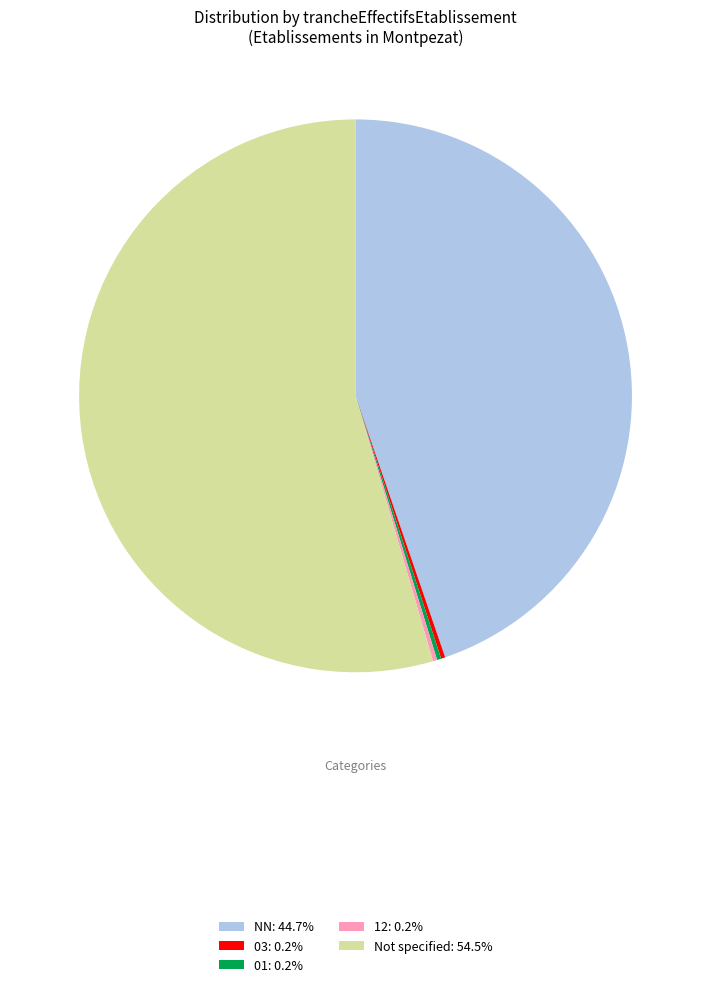

Is there a majority slice in this chart?

Yes